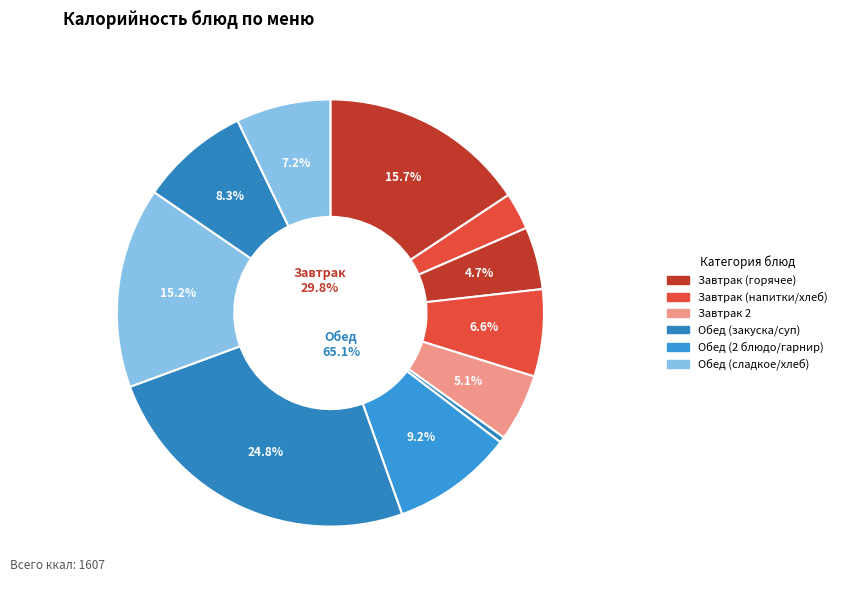

What is the smallest slice in the pie chart?

огурец свежий